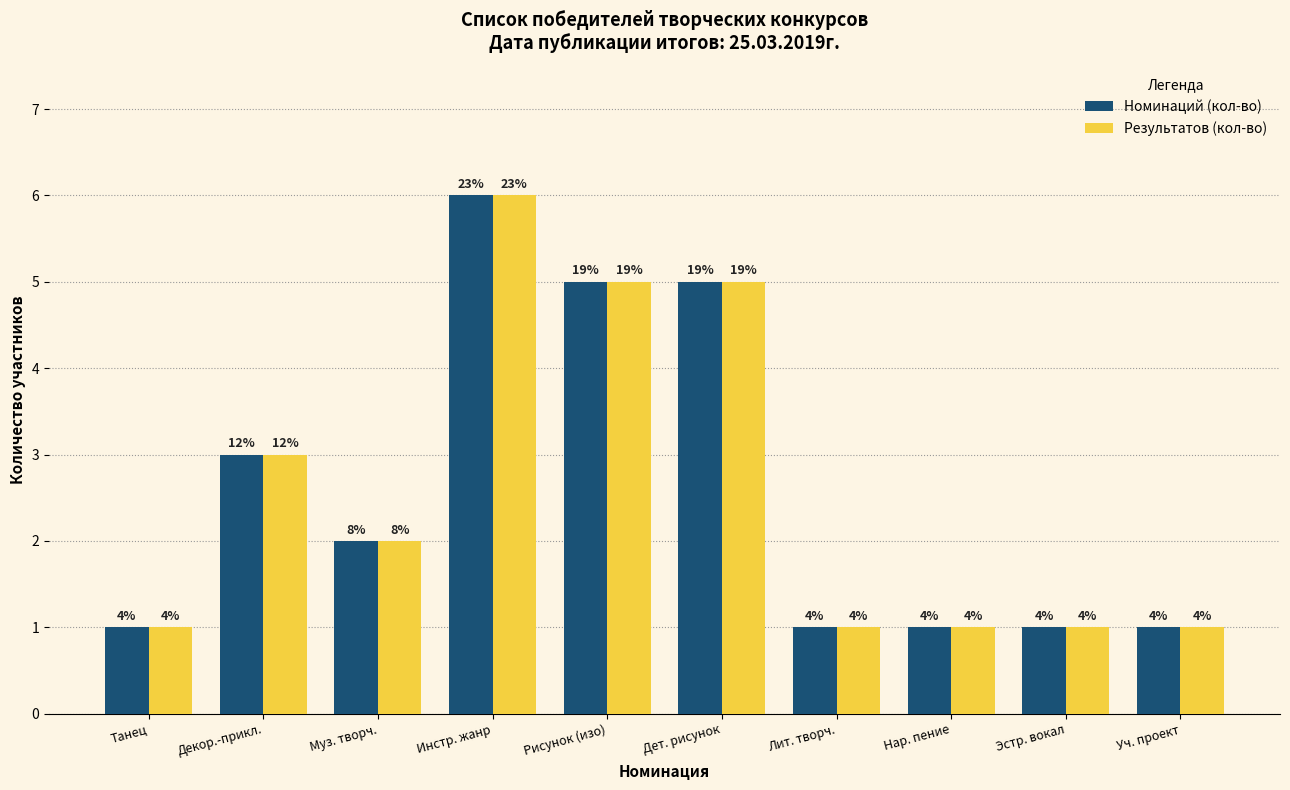

What is the minimum value for Номинаций (кол-во)?

1